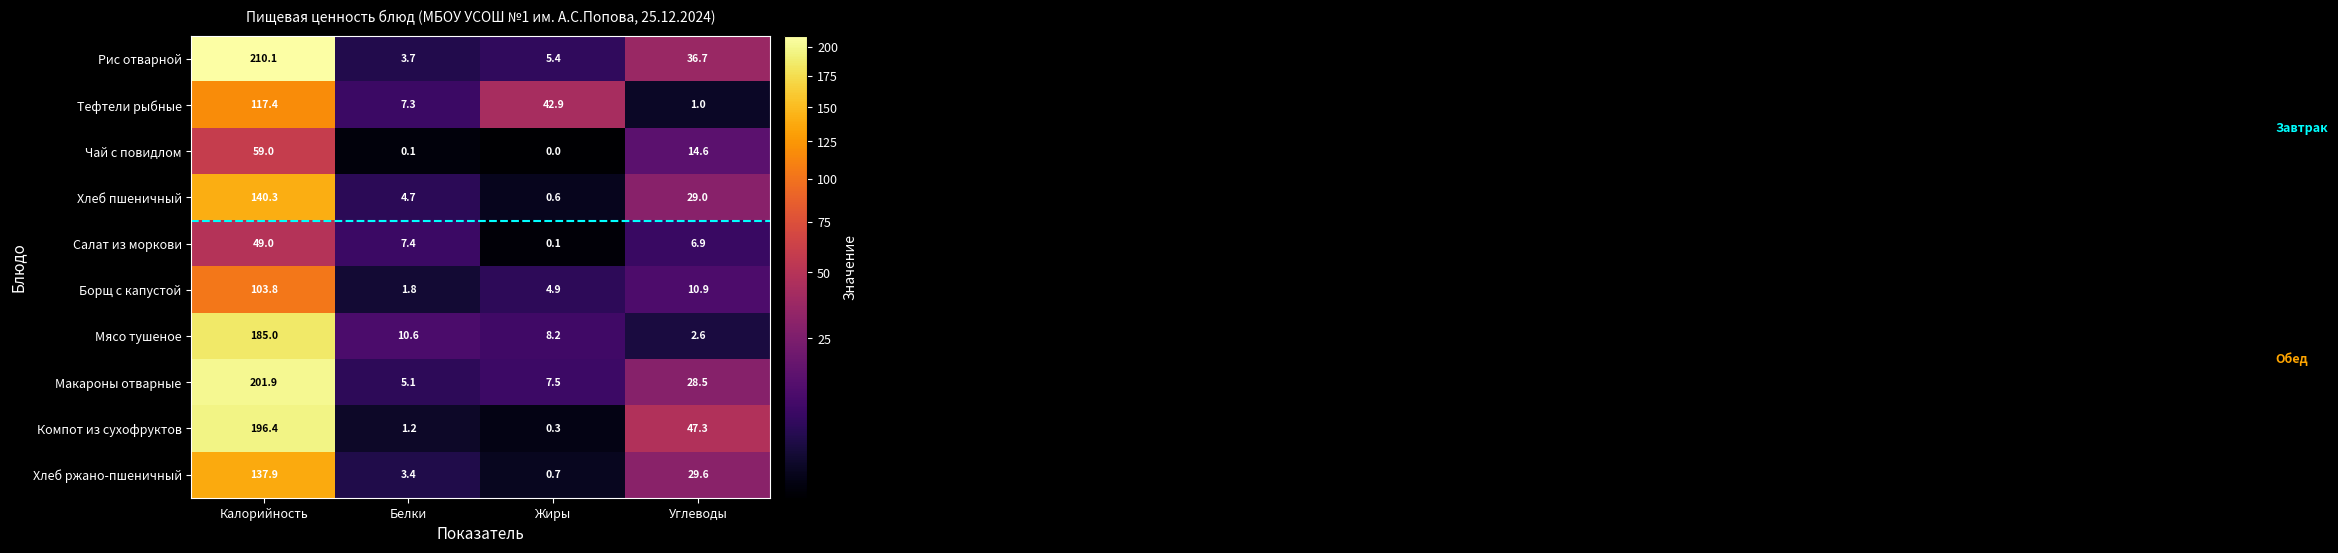

The Хлеб пшеничный series shows 43.0 at Углеводы. True or false?

False